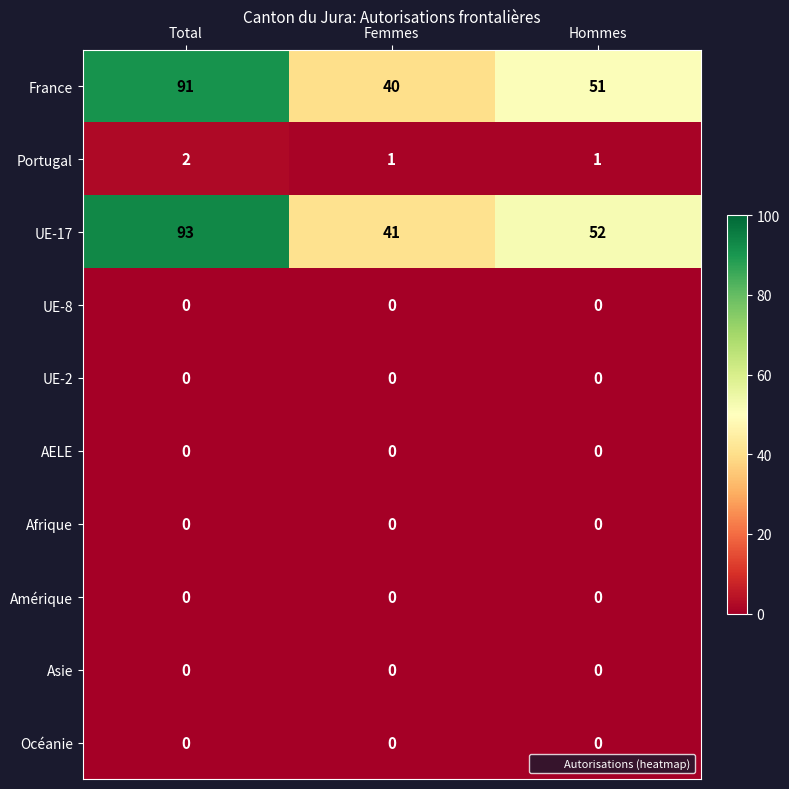

At which category is the sum across all series the highest?

Total